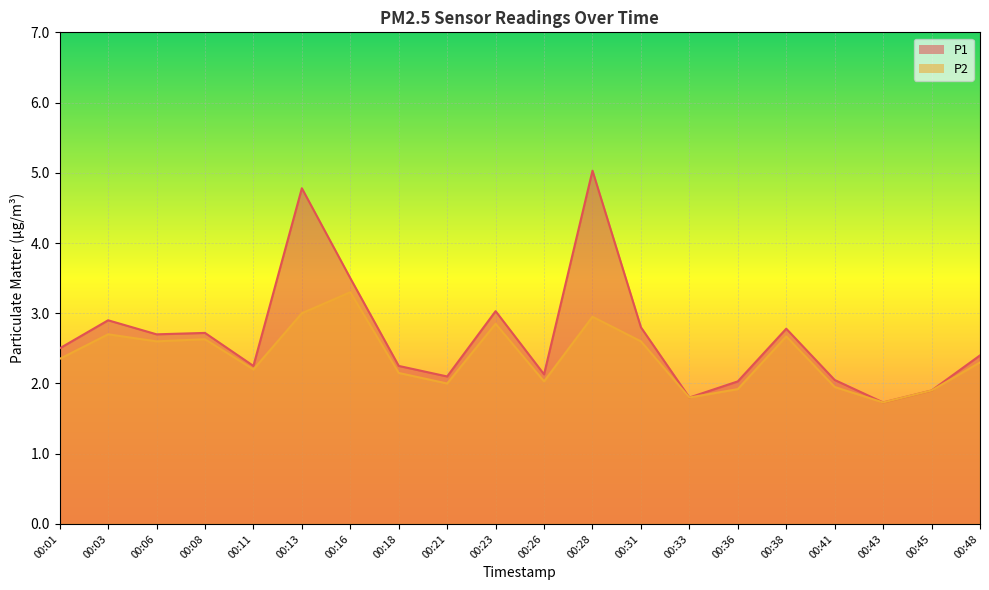

What is the maximum value for P1?

5.0